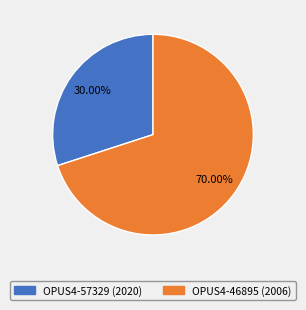

To the nearest percent, what is the average slice percentage?

50%